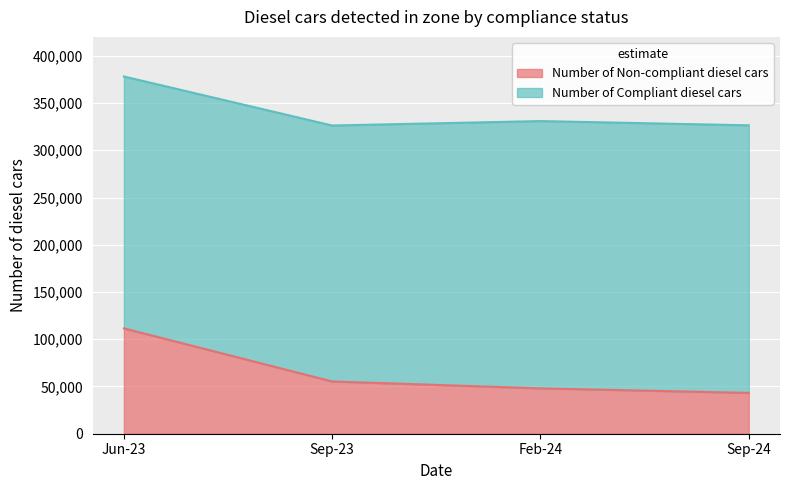

True or false: the data shows 74784 at Sep-23.

False